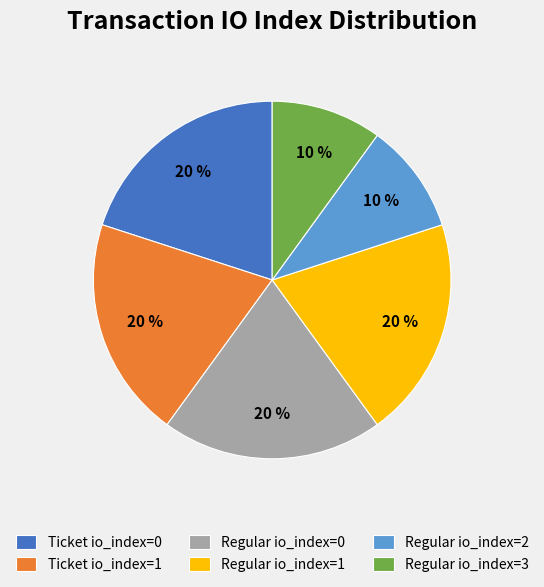

What percentage is the Regular io_index=3 slice, to the nearest percent?

10%